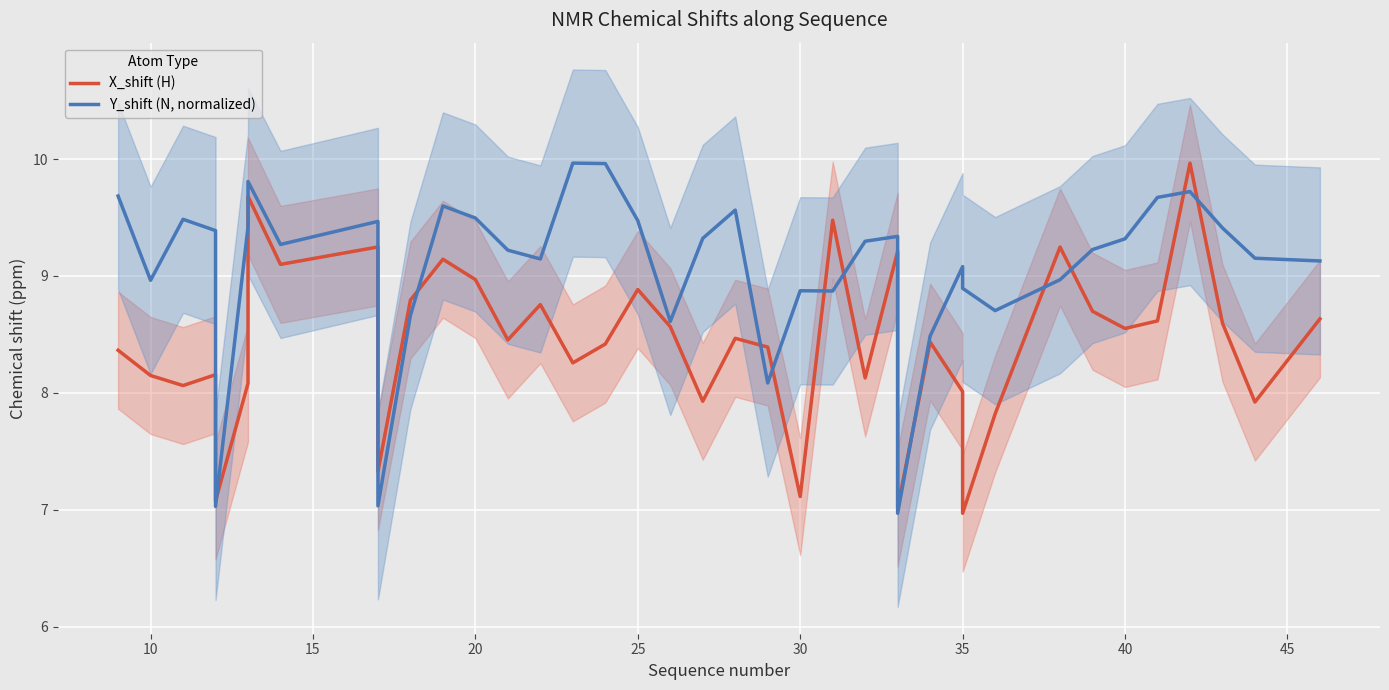

Reading left to right, extract all data points from this chart.

X_shift (H): 8.4	8.1	8.1	8.2	7.1	8.1	9.7	9.1	9.2	7.3	8.8	9.1	9.0	8.5	8.8	8.3	8.4	8.9	8.6	7.9	8.5	8.4	7.1	9.5	8.1	9.2	7.0	8.4	8.0	7.6	7.0	7.8	9.2	8.7	8.6	8.6	10.0	8.6	7.9	8.6
Y_shift (N, normalized): 9.7	9.0	9.5	9.4	7.0	9.4	9.8	9.3	9.5	7.0	8.7	9.6	9.5	9.2	9.1	10.0	10.0	9.5	8.6	9.3	9.6	8.1	8.9	8.9	9.3	9.3	7.0	8.5	9.1	8.9	8.9	8.7	9.0	9.2	9.3	9.7	9.7	9.4	9.2	9.1